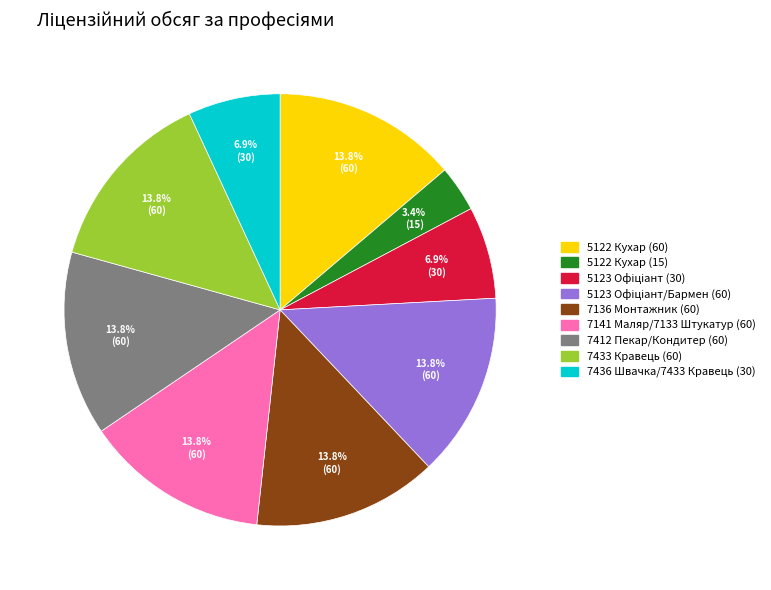

Which has a higher value, 7433 Кравець (60) or 7436 Швачка/7433 Кравець (30)?

7433 Кравець (60)